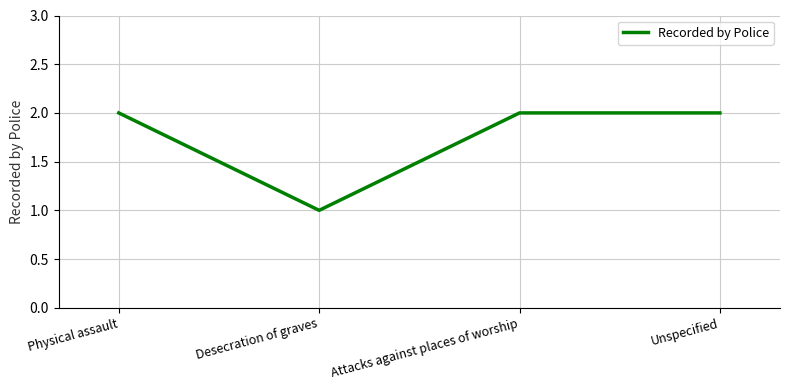

The chart shows a value of 2 at Attacks against places of worship. True or false?

True